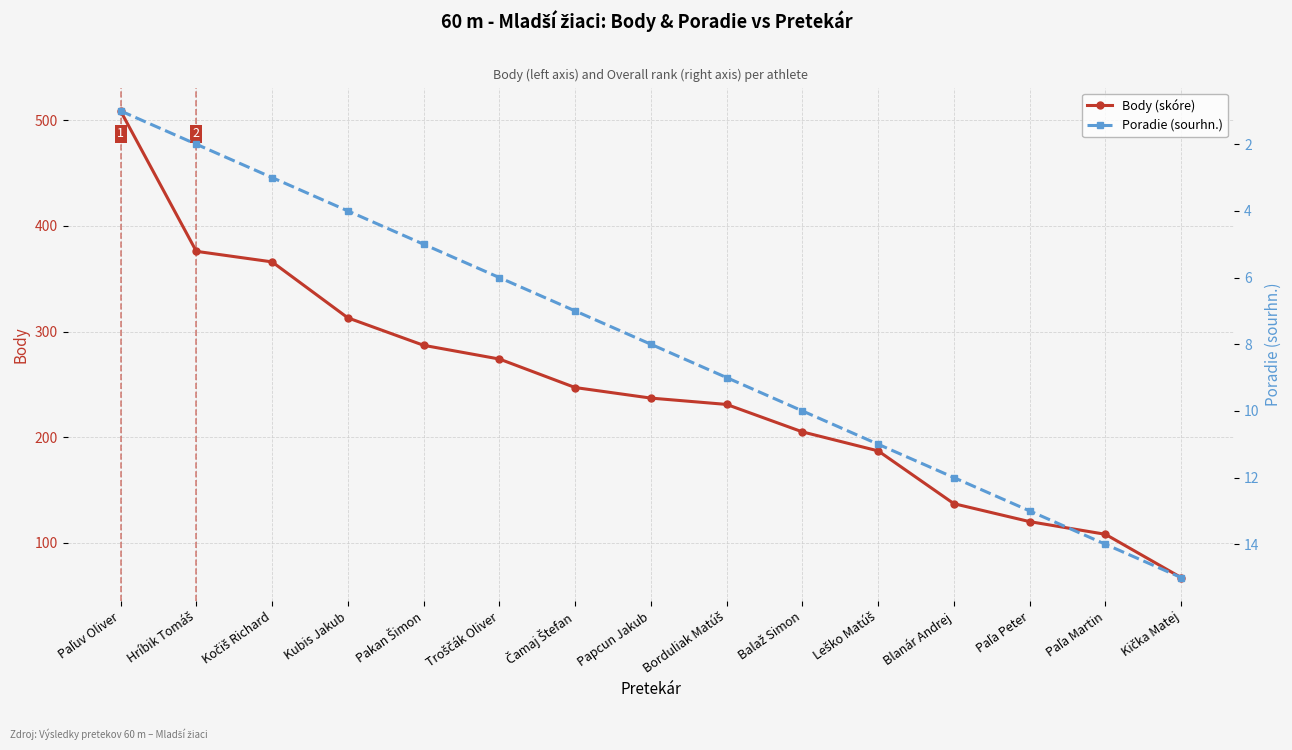

Rank the series by their maximum value, from highest to lowest.

Body (skóre), Poradie (sourhn.)